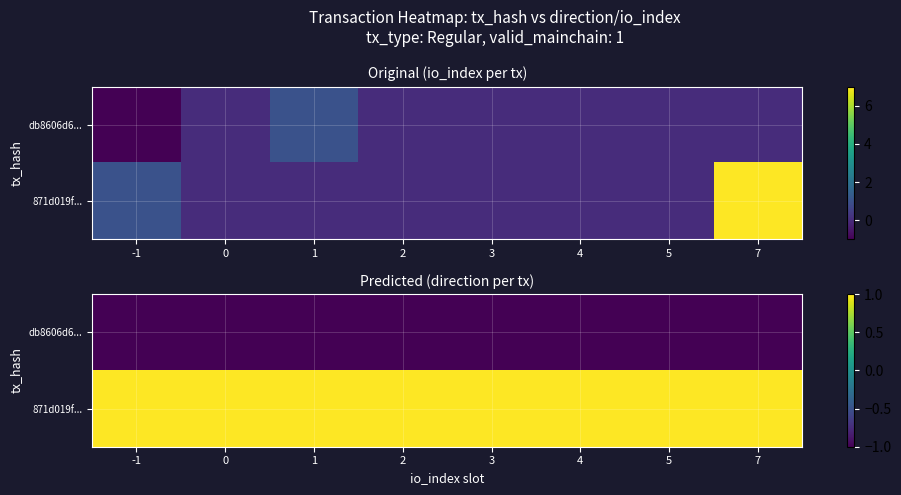

At how many categories does at least one series exceed 0?

8